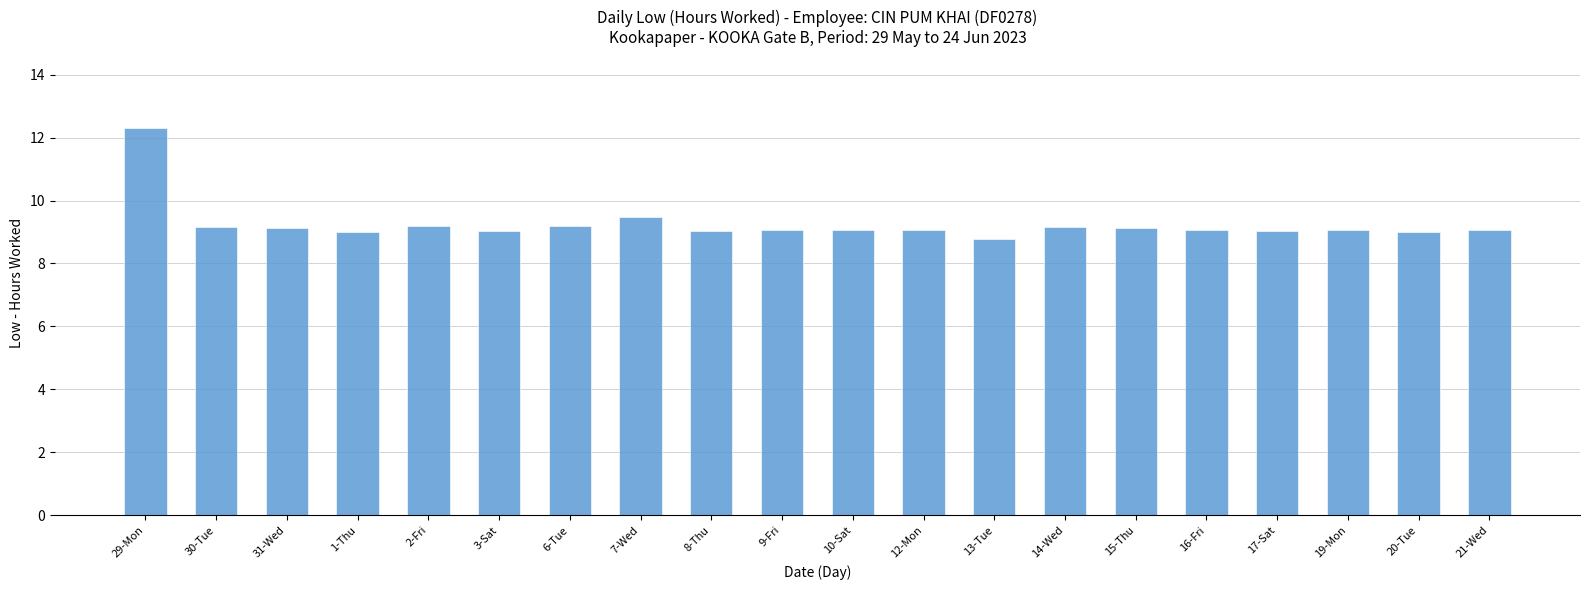

What is the change in value from 12-Mon to 14-Wed?

+0.1